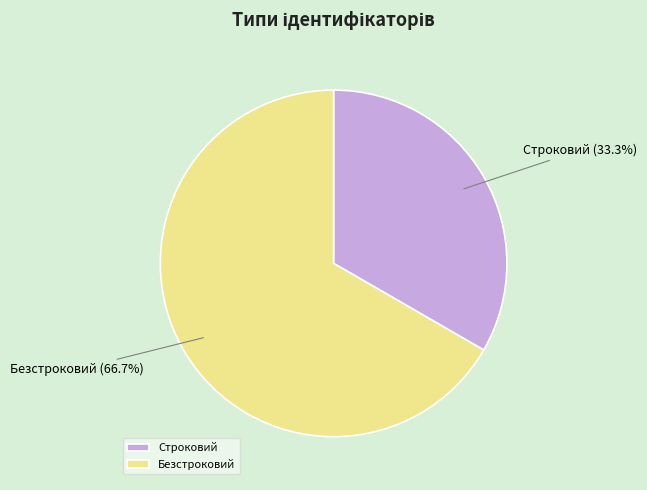

To the nearest percent, what percentage of the pie is Безстроковий?

67%